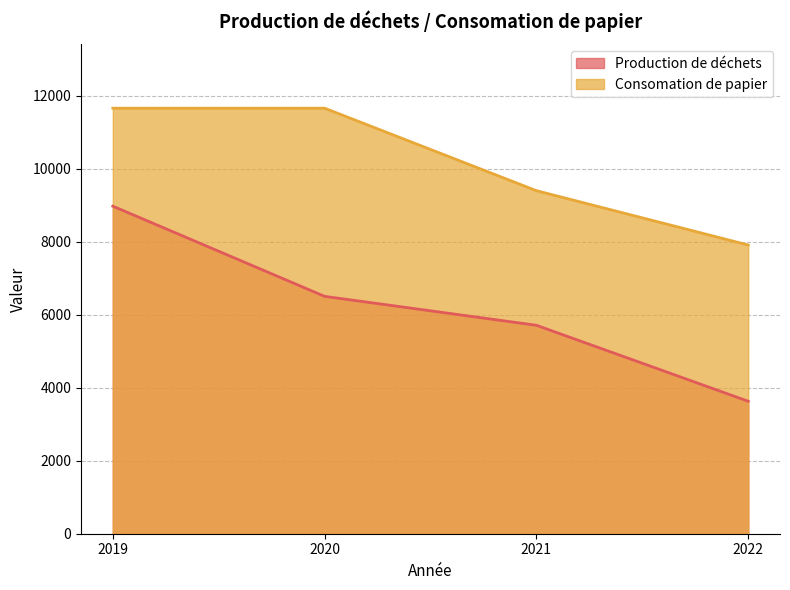

What is the sum of all Production de déchets values?

24828